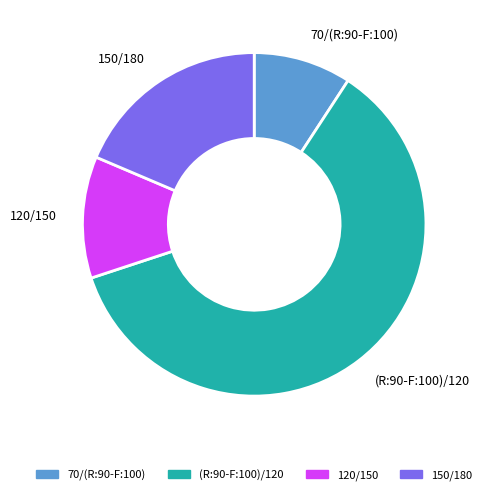

Is it true that 120/150 is 4% of the pie?

False